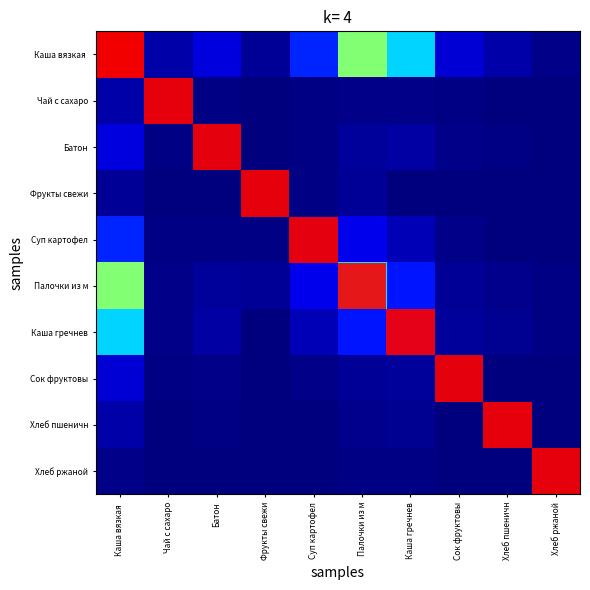

What is the total value across all series at Сок фруктовы?

0.2